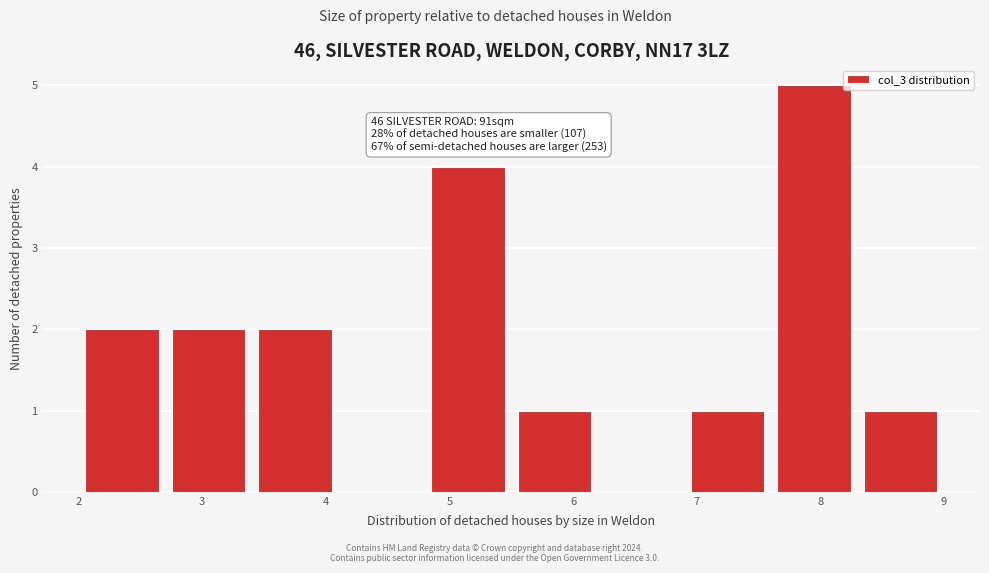

Over which range of the x-axis is the bar tallest?

7.6 to 8.3